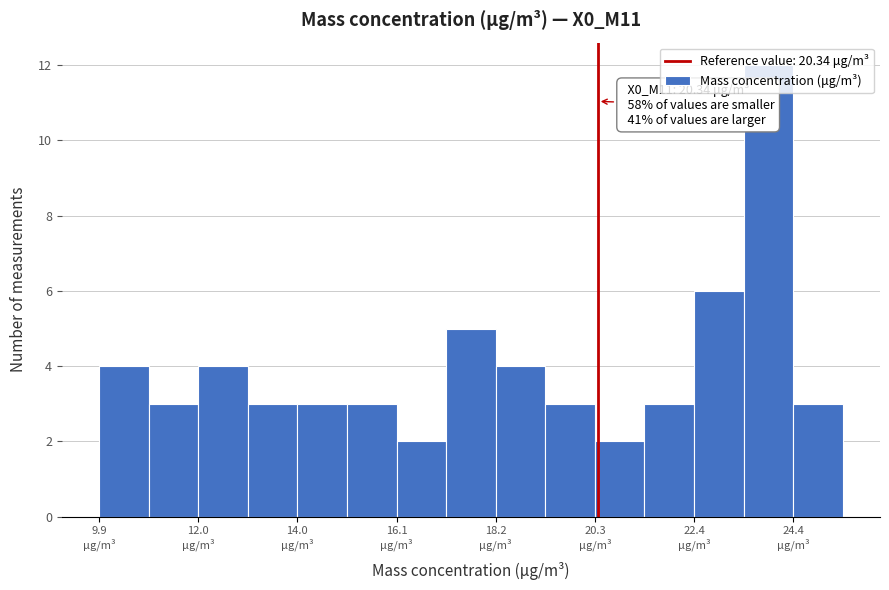

Around what value on the x-axis is the tallest bar? Give the approximate position of its centre, as read against the axis.

24.0